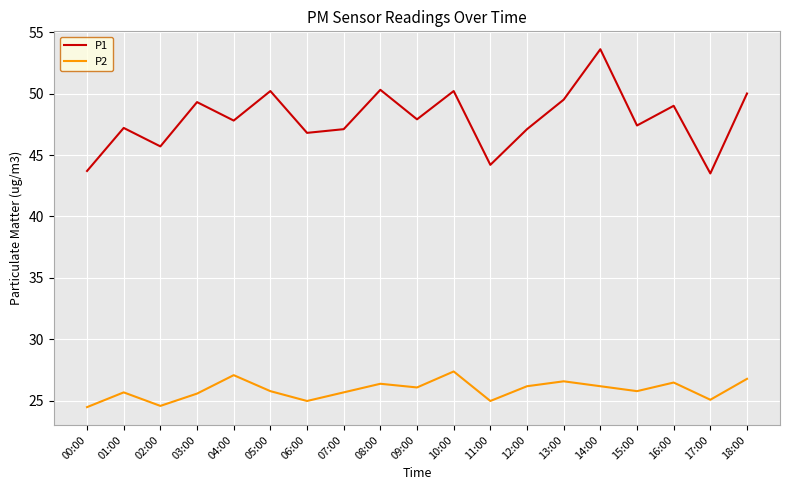

How many interior local valleys does the P1 series have?

7